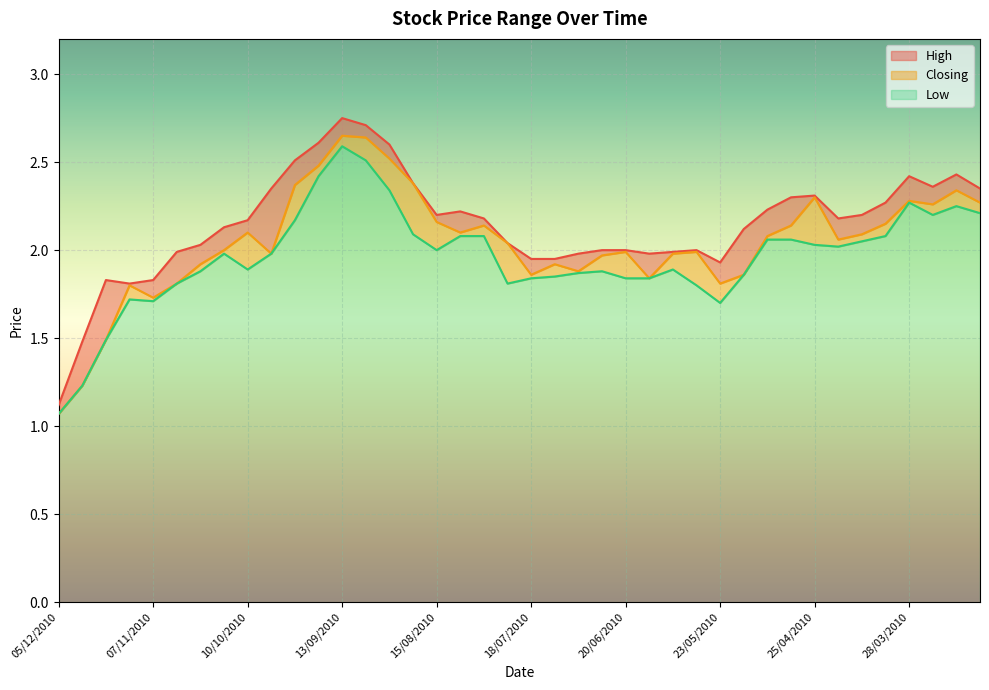

What is the difference between the Low values at 11/07/2010 and 14/03/2010?

0.4